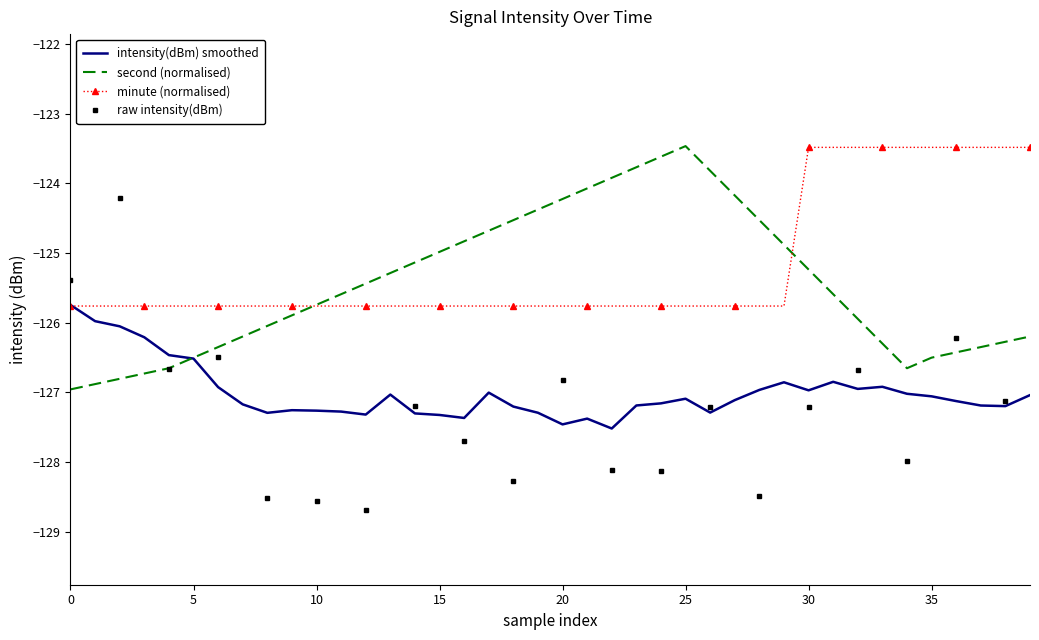

What is the highest value of the intensity(dBm) smoothed series?

-125.7